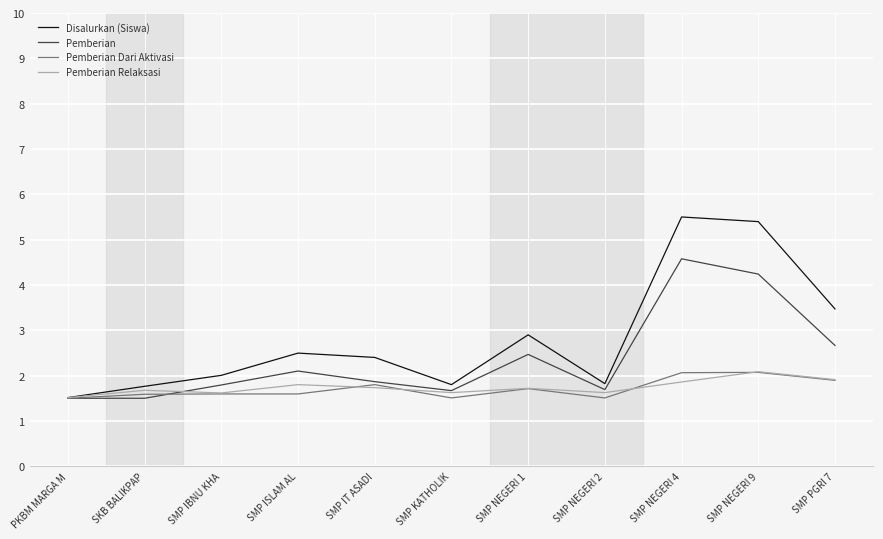

What is the difference between the Pemberian Relaksasi values at SMP NEGERI 4 and SMP ISLAM AL?

0.1